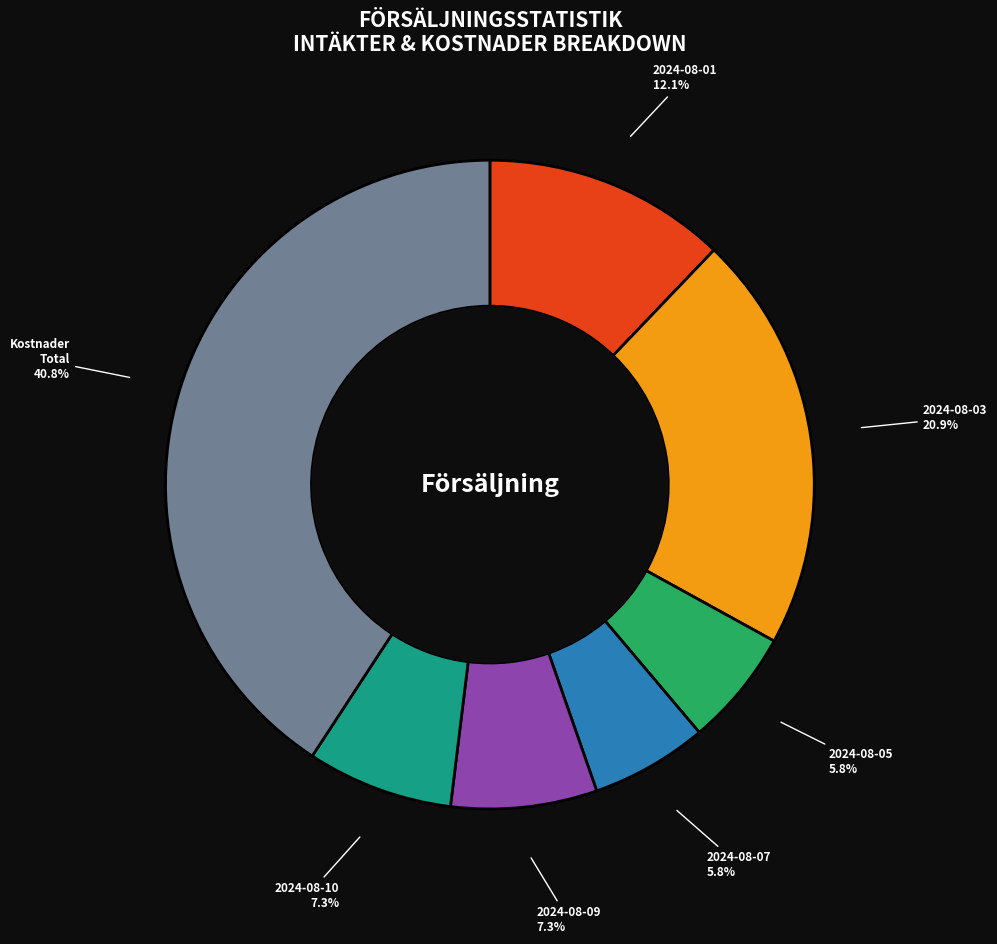

Is the sum of Kostnader Total and 2024-08-03 greater than half?

Yes